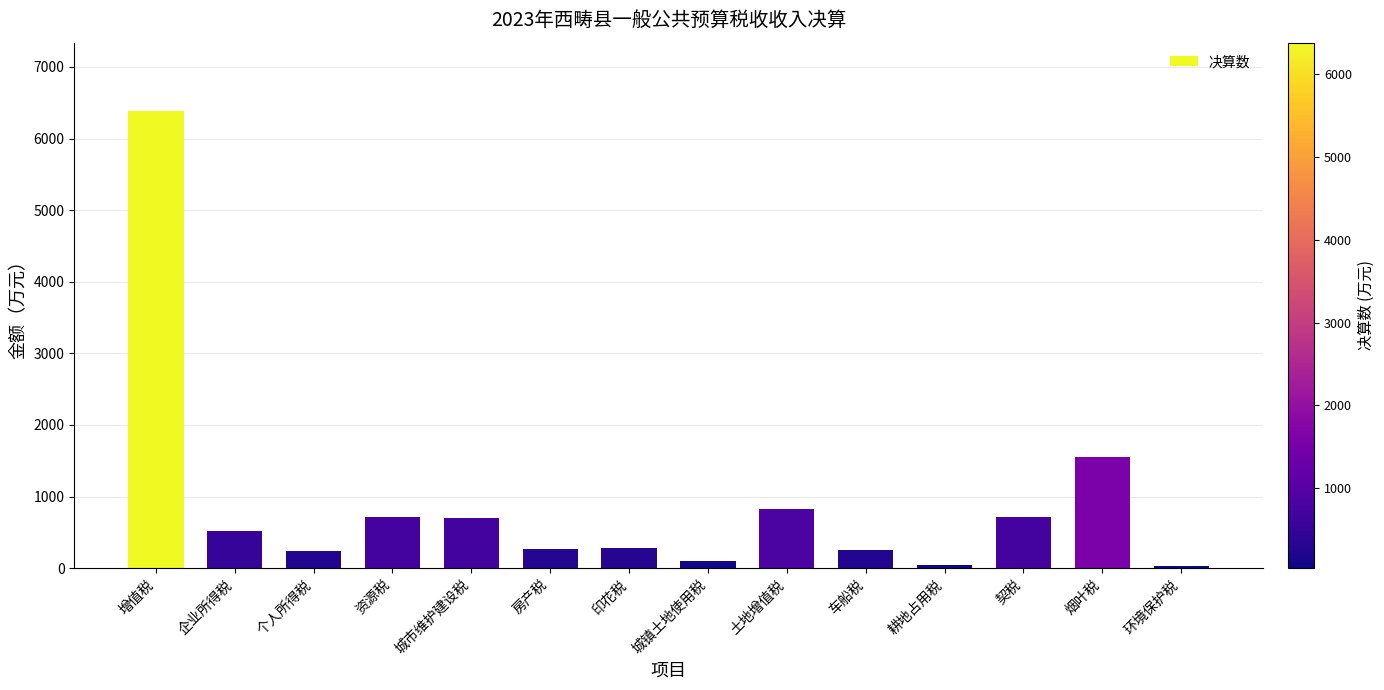

Approximately how many times larger is the value at 企业所得税 compared to 车船税?

2.0